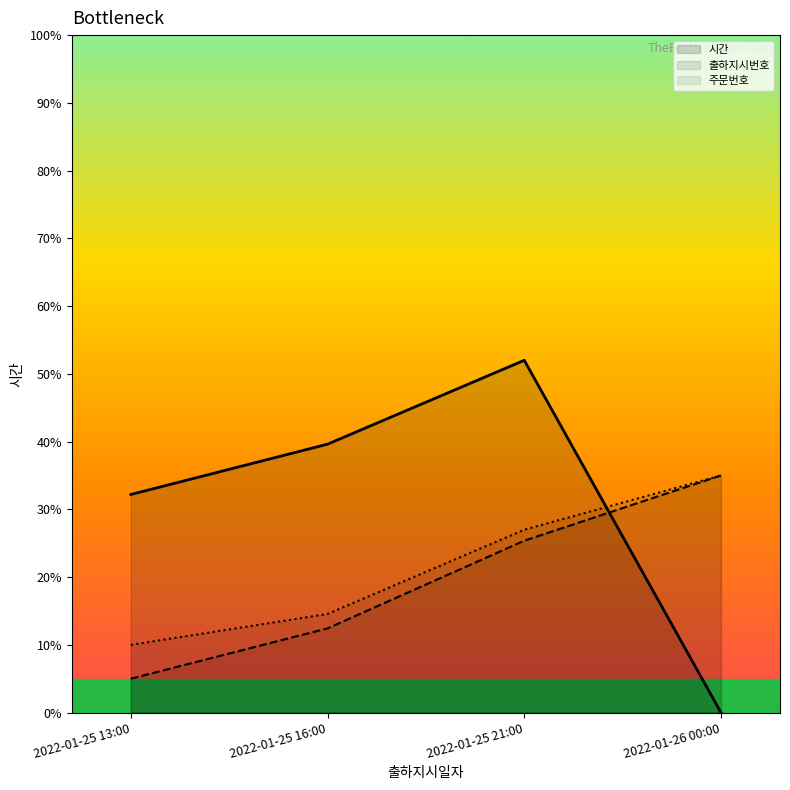

Count the number of data series in this chart.

3